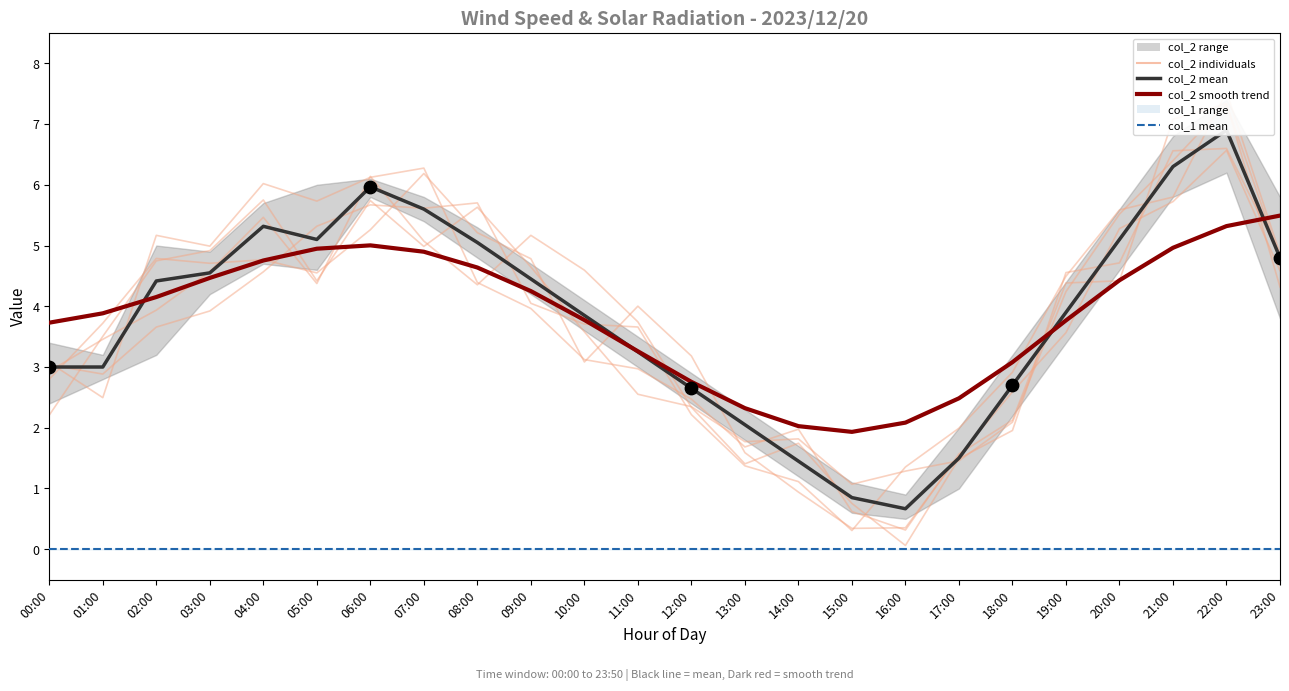

Which series reaches the maximum Y coordinate?

col_2 mean